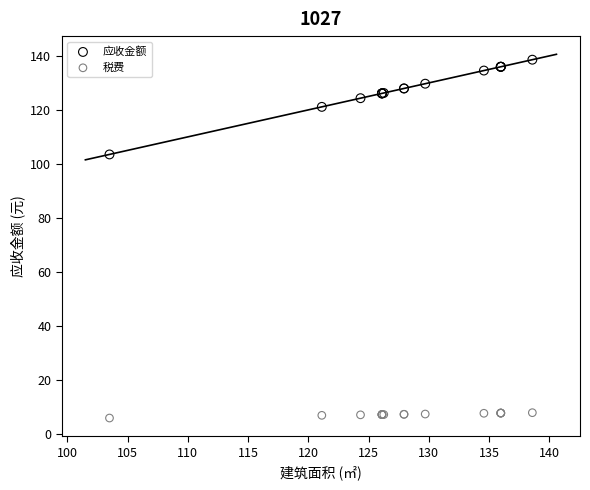

Which series reaches the maximum Y coordinate?

应收金额